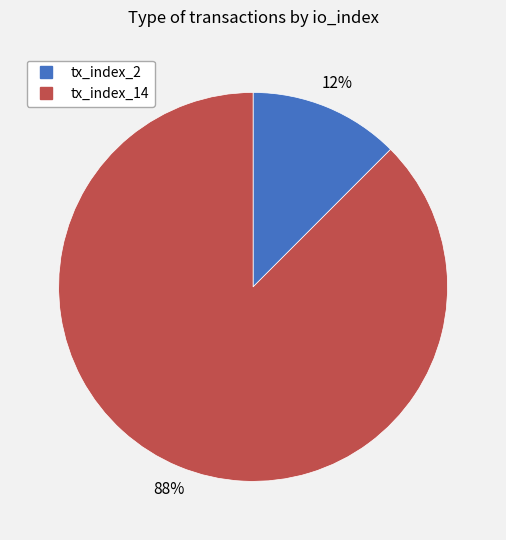

Rank the categories by value from highest to lowest.

tx_index_14, tx_index_2